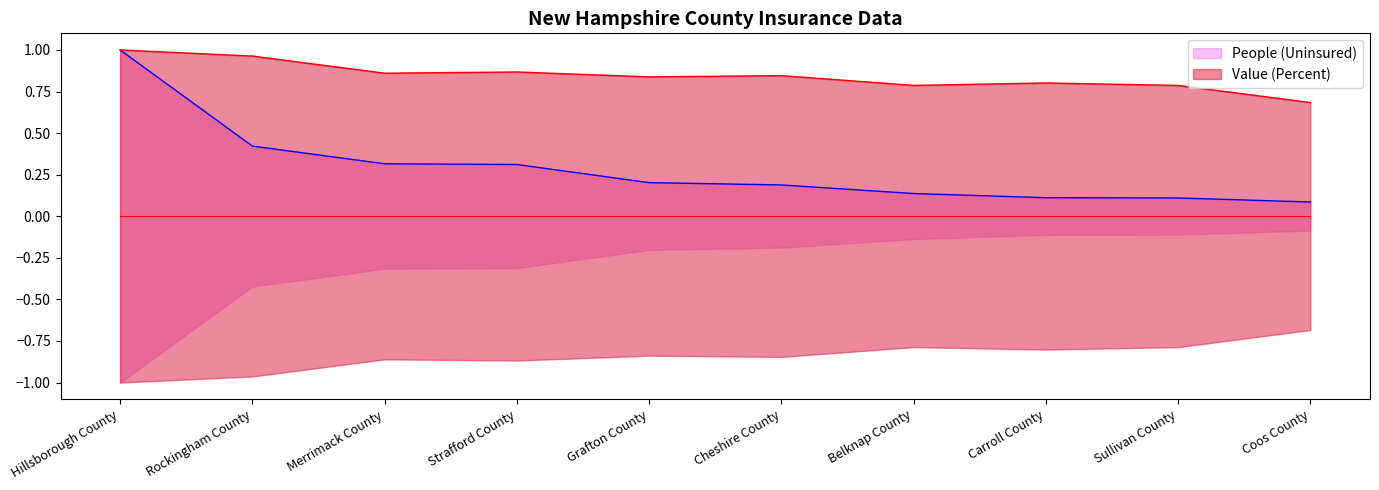

At which category is the sum across all series the highest?

Hillsborough County